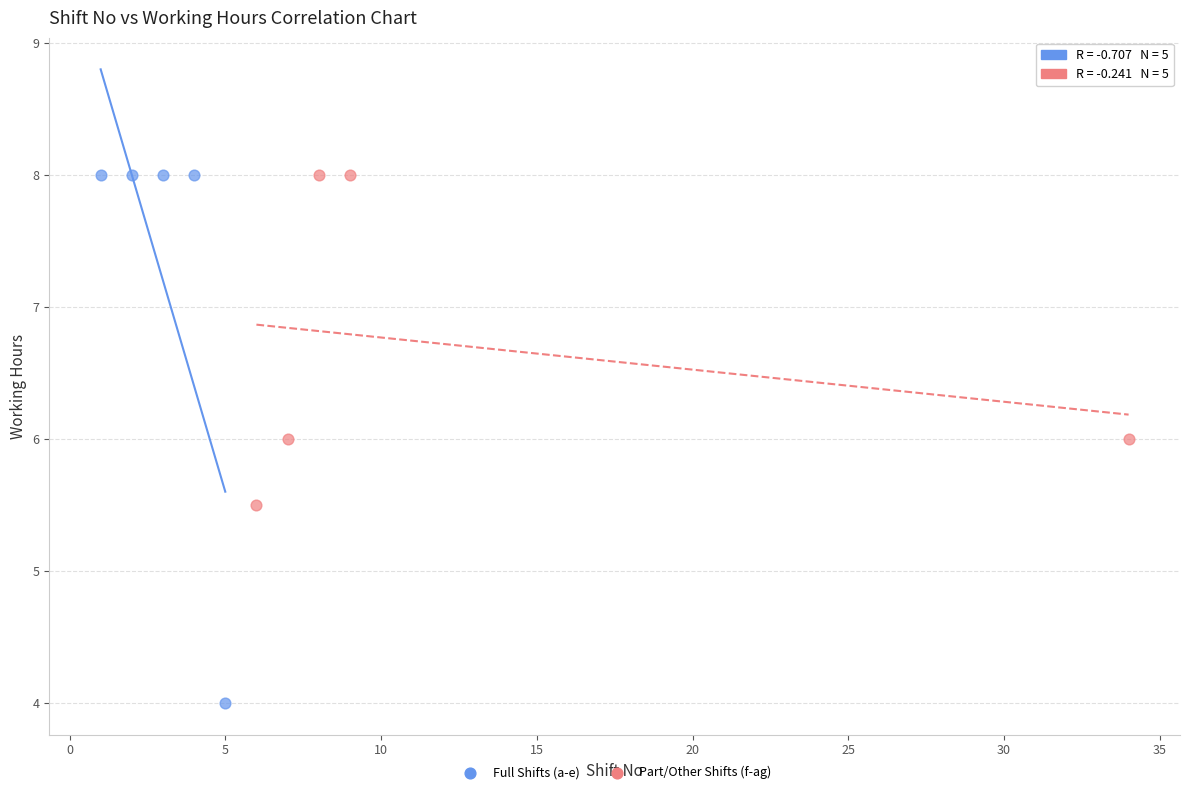

Which series has the largest Y range (max minus min)?

Full Shifts (a-e)